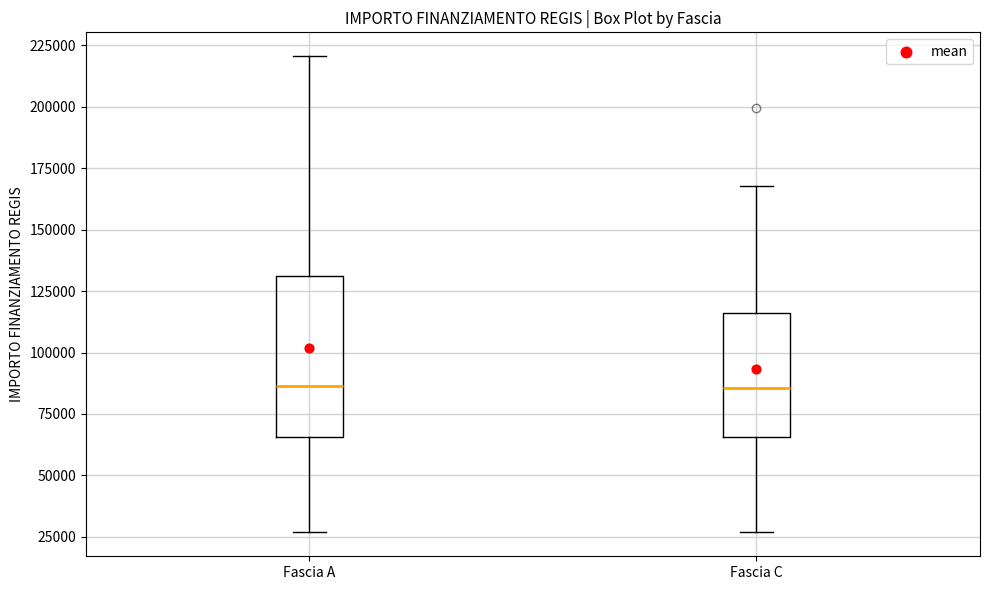

Reading left to right, transcribe this box plot: for each box, give where its median line is, the range the box spans, and where its two whiskers end, as read against the y-axis. The values are not printed on the chart, so give them approximately, as read against the axis.

Fascia A: median 85000, box 65000 to 130000, whiskers 25000 to 220000
Fascia C: median 85000, box 65000 to 115000, whiskers 25000 to 170000